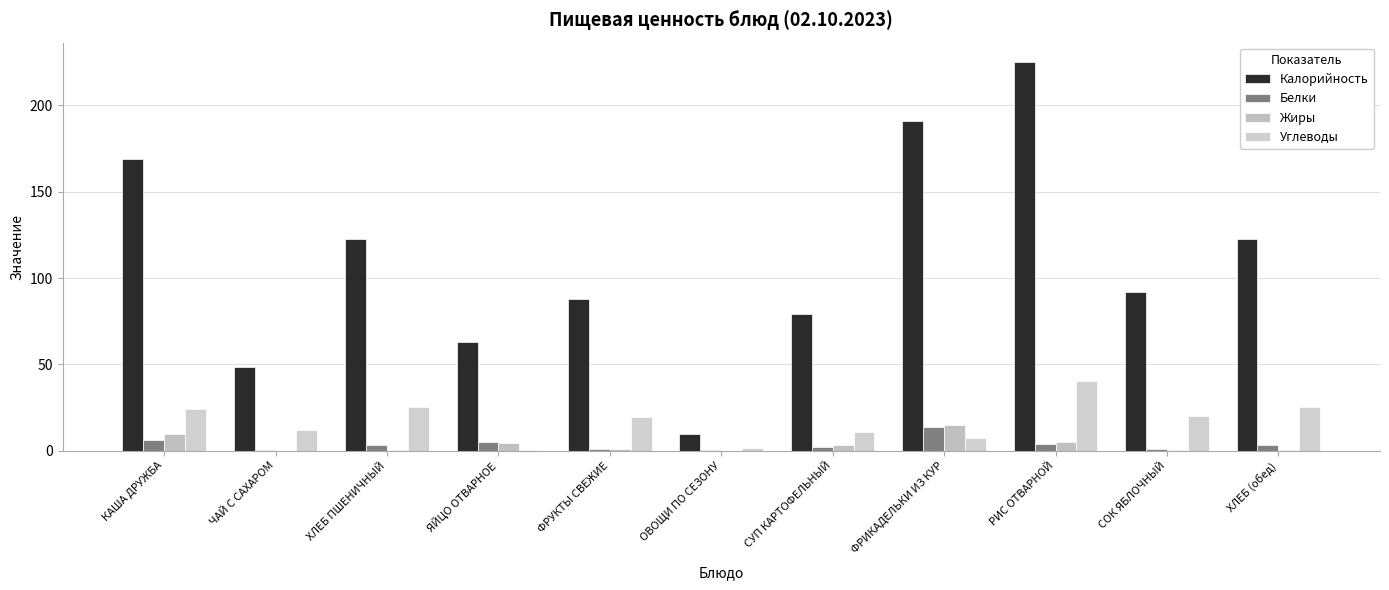

True or false: Калорийность has a value of 9.6 at ОВОЩИ ПО СЕЗОНУ.

True